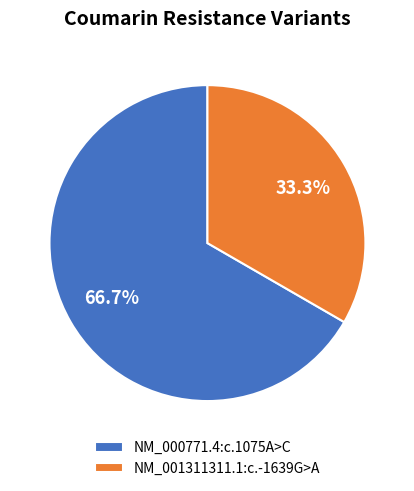

Which category accounts for the majority?

NM_000771.4:c.1075A>C